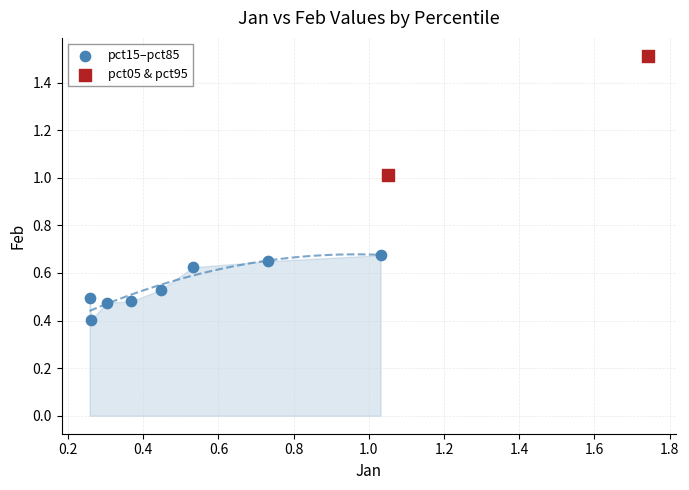

What are all the series names shown in the legend?

pct15–pct85, pct05 & pct95